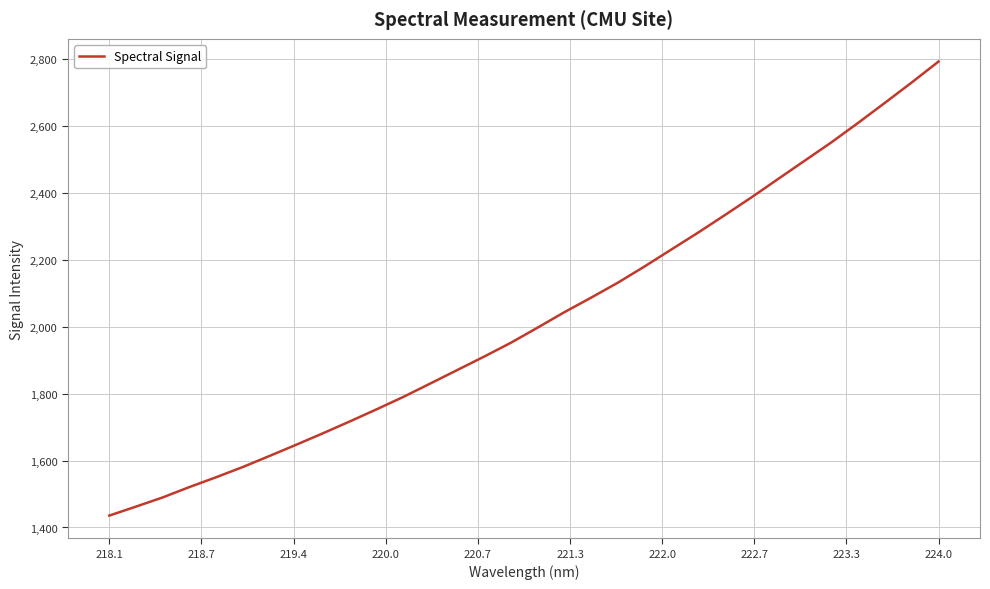

True or false: the data has more than 0 interior local peaks.

False